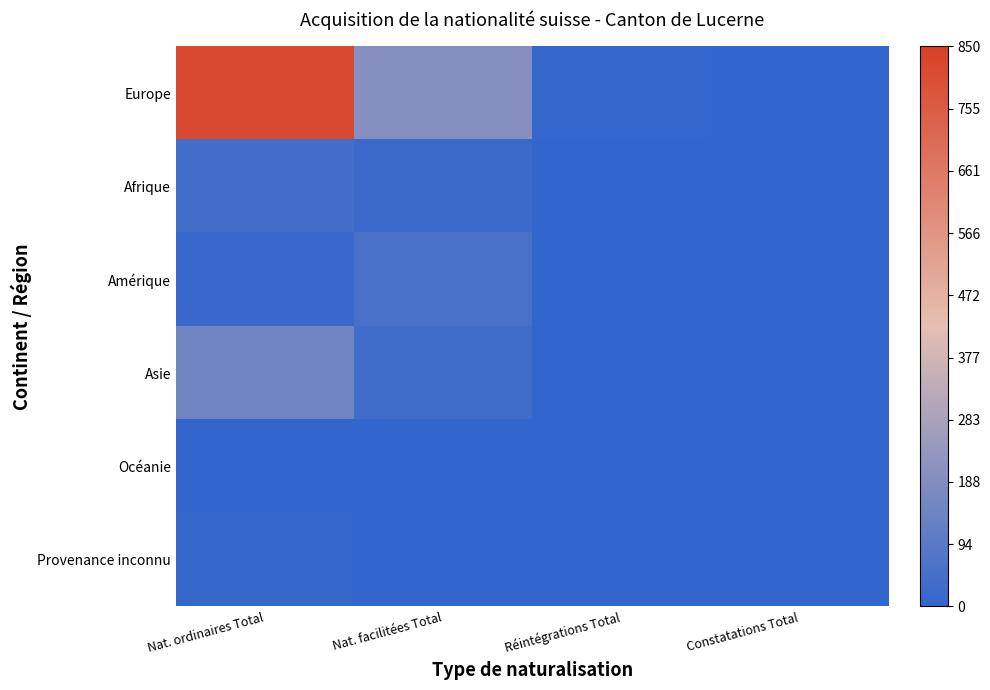

What is the difference between the highest and lowest values at Nat. ordinaires Total?

815